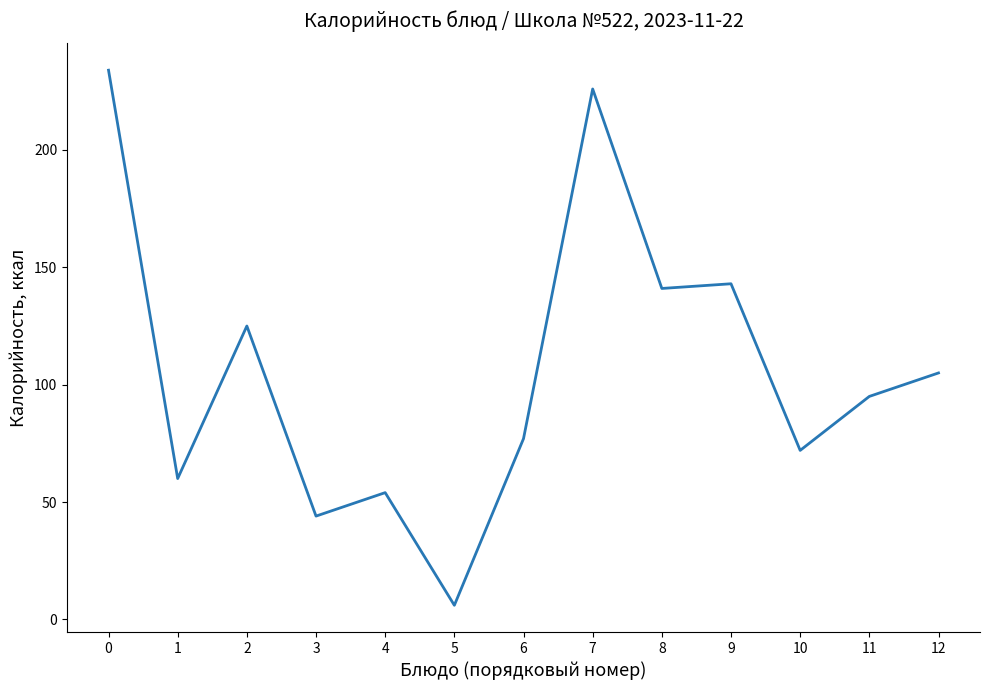

At which category does the chart reach its minimum across all series?

5